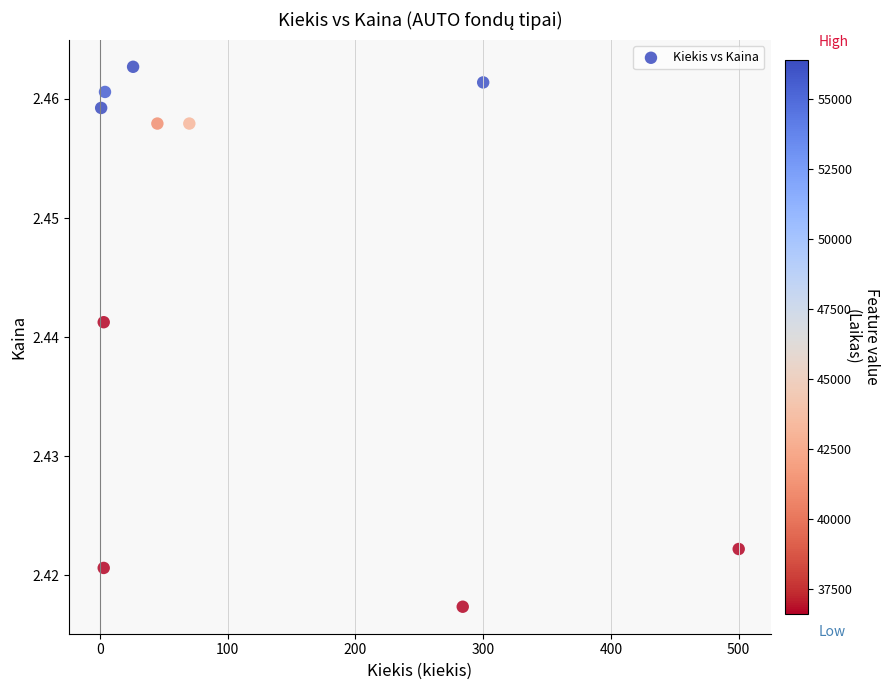

What is the average X value?

123.6